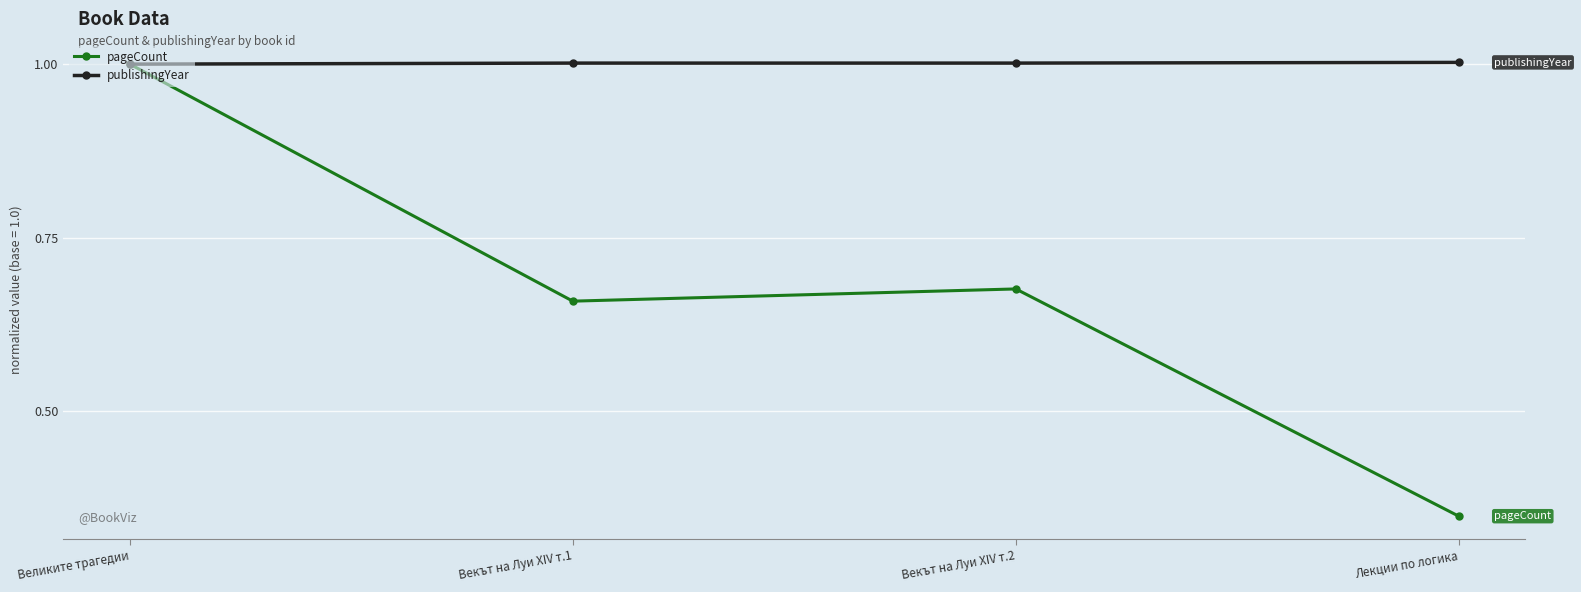

What is the sum of the pageCount values at Векът на Луи XIV т.1 and Великите трагедии?

1.7